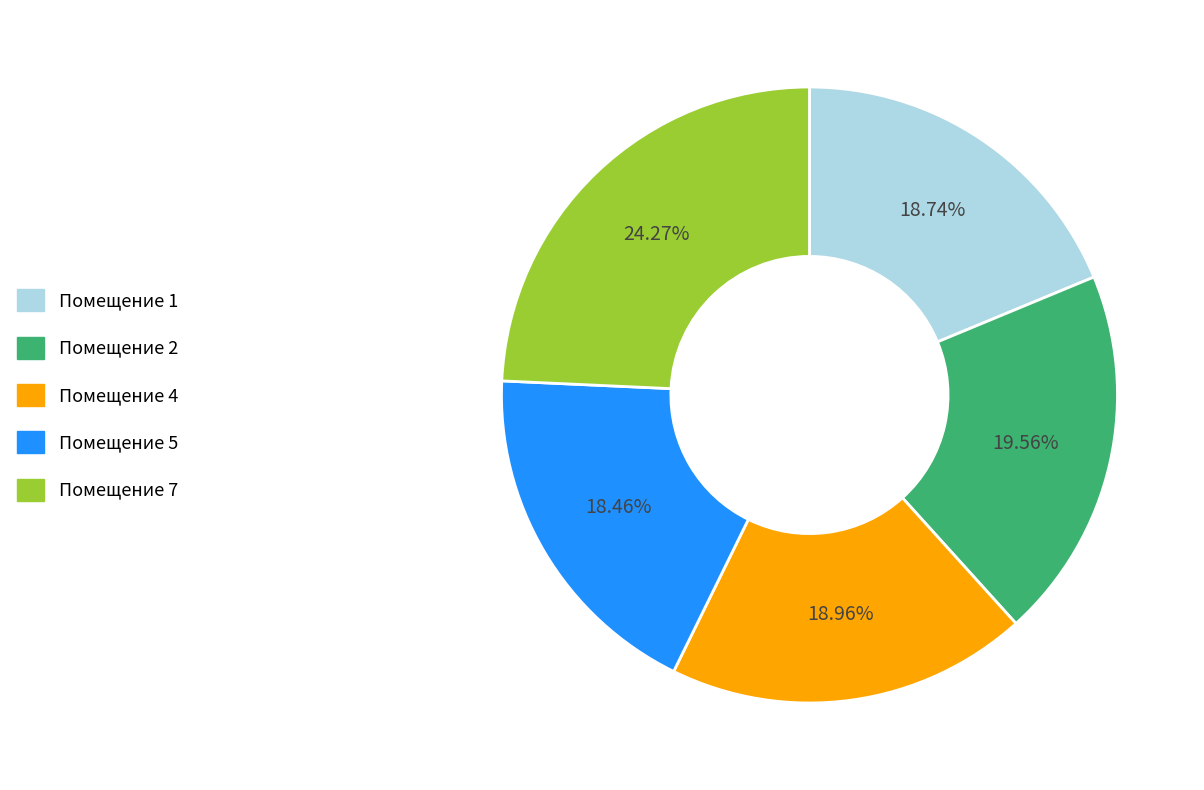

Does any single category account for the majority?

No